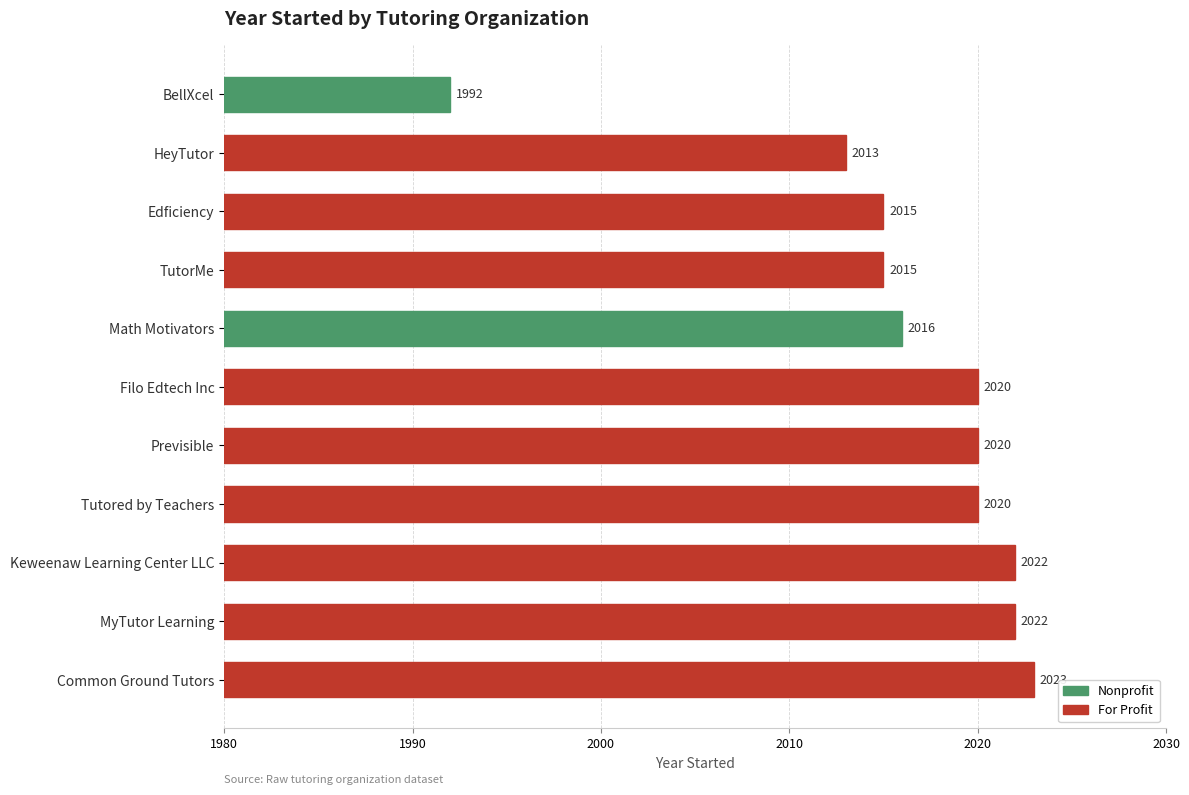

What is the difference between the maximum and minimum values?

31